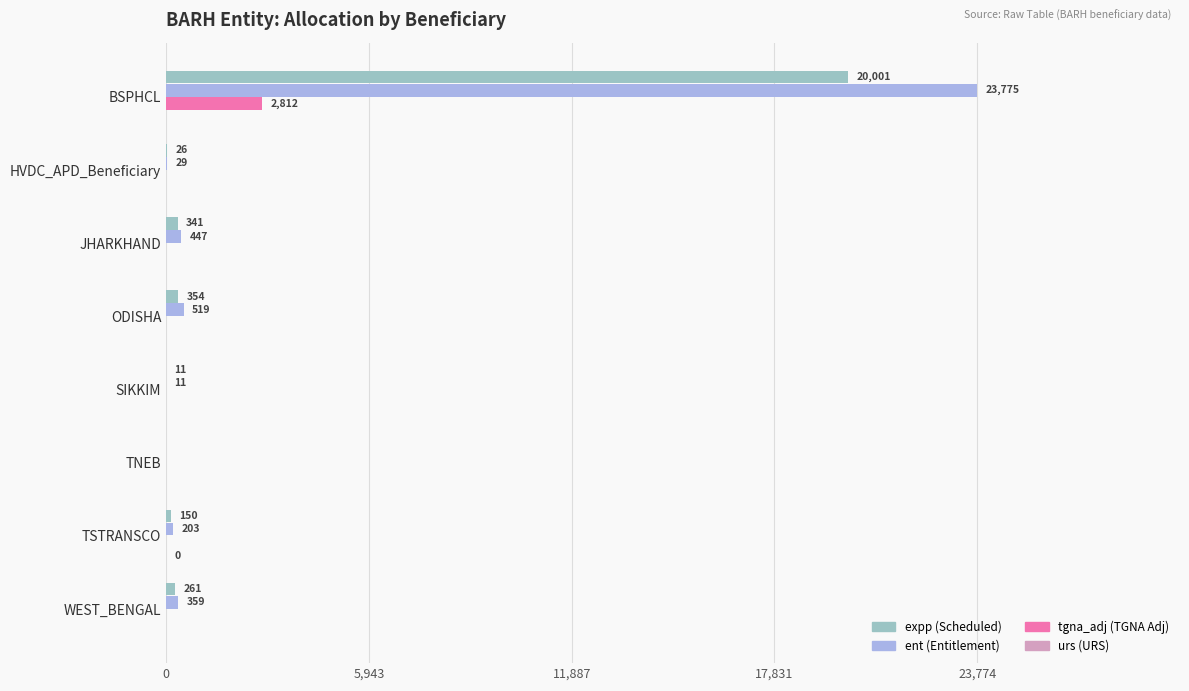

Which category has the highest value across all series?

BSPHCL